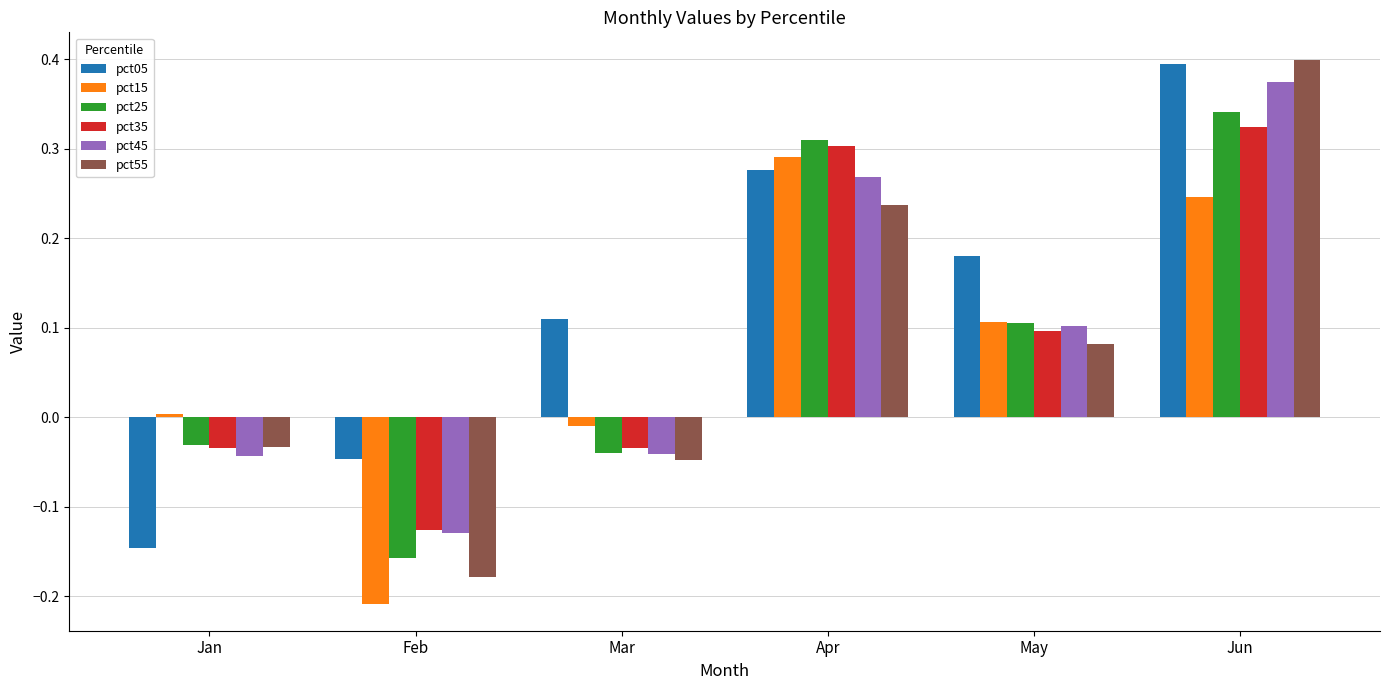

Which category has the highest value in the pct25 series?

Jun